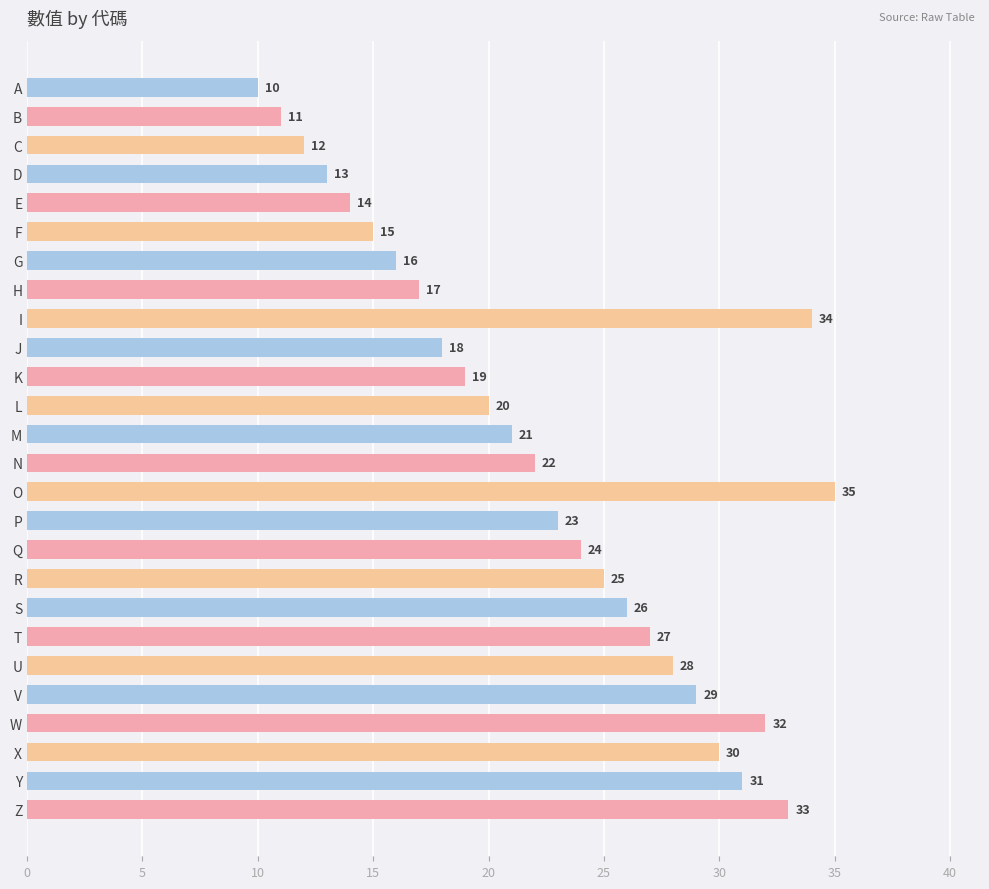

Between W and I, which is larger?

I